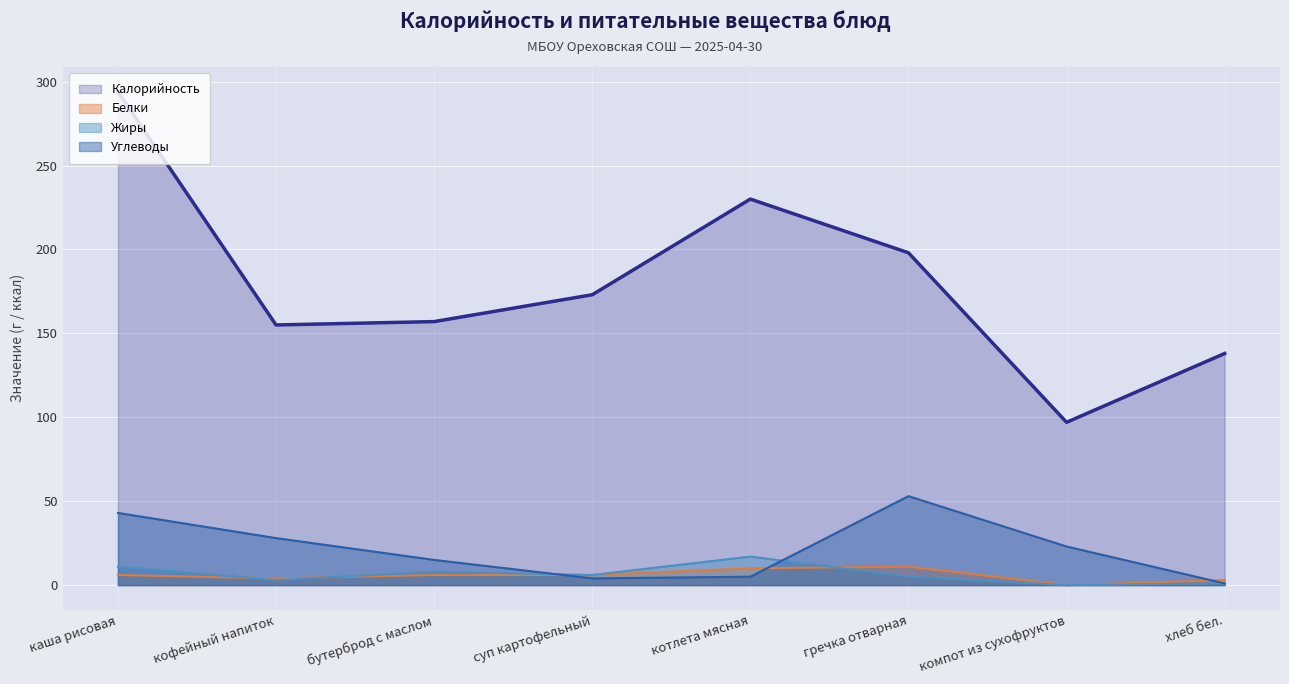

The value of Жиры at каша рисовая is 11. True or false?

True